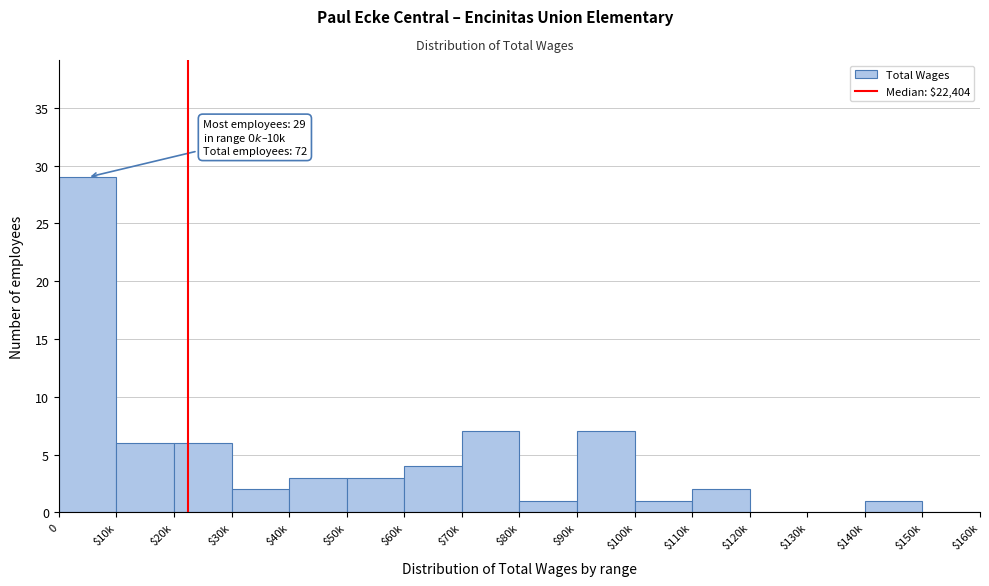

What is the sum of all values?

72